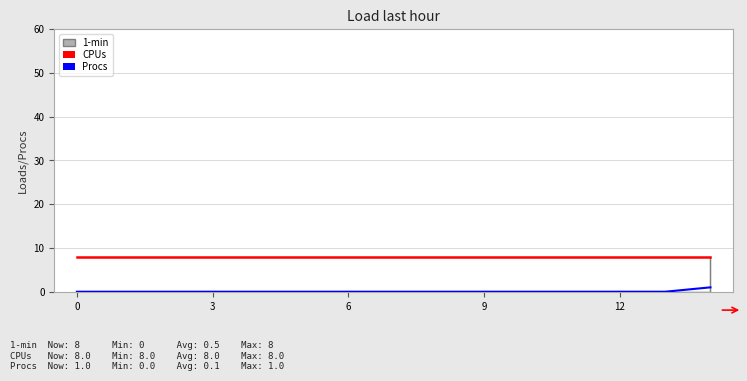

Which series has the largest total across all categories?

CPUs